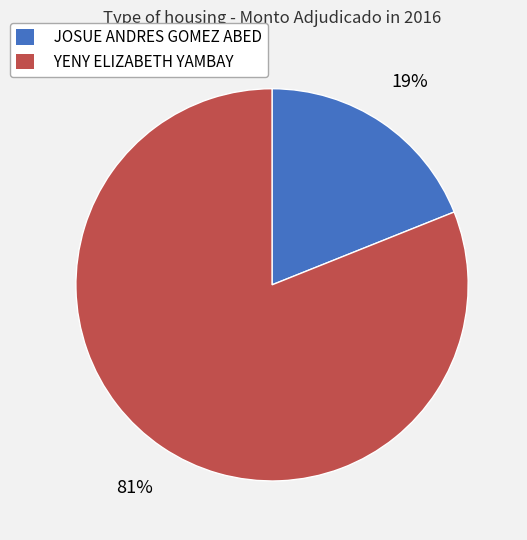

To the nearest percent, what percentage of the pie is YENY ELIZABETH YAMBAY?

81%